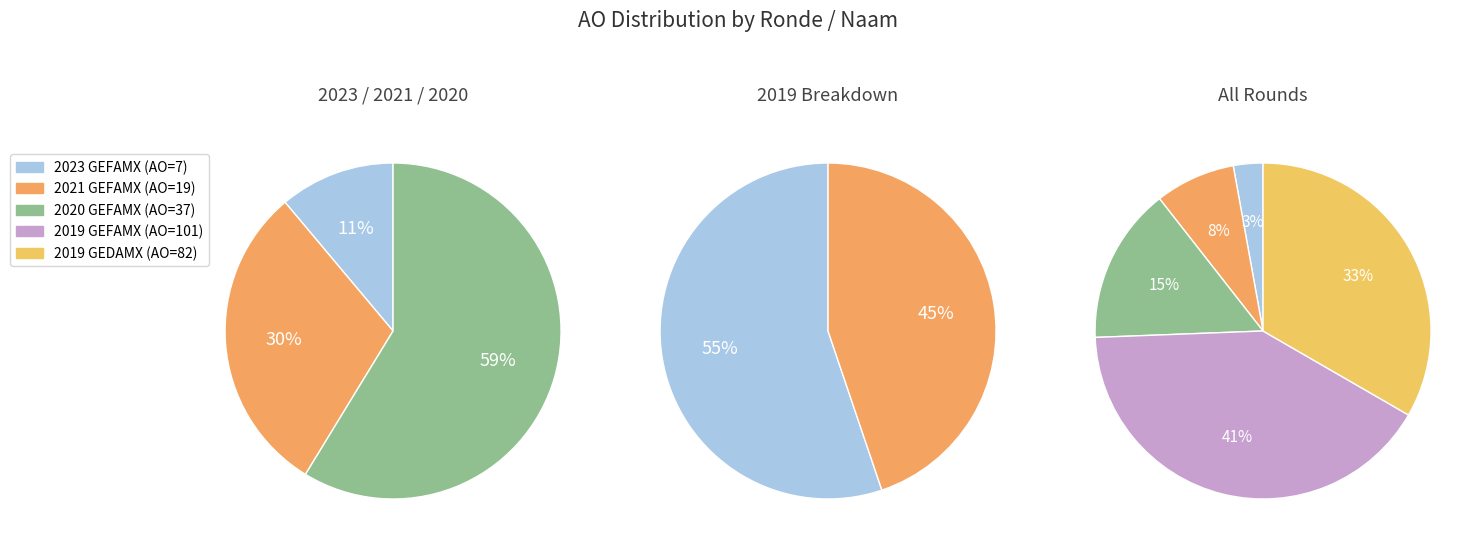

True or false: 2020 (GB0-9GEFAMX-OI) accounts for 23% of the total.

False